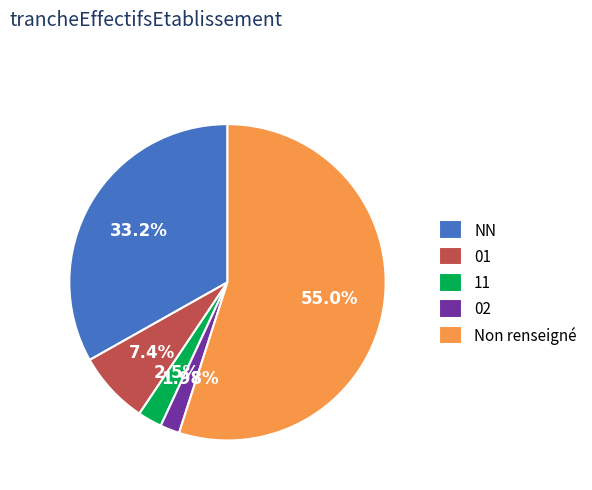

How many slices are in this pie chart?

5